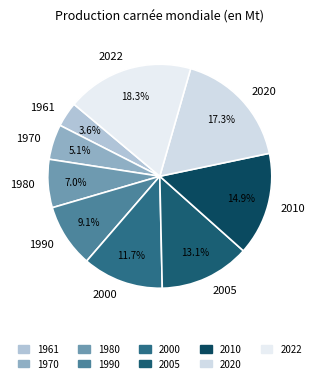

How much of the chart is everything except 2010?

85.1%